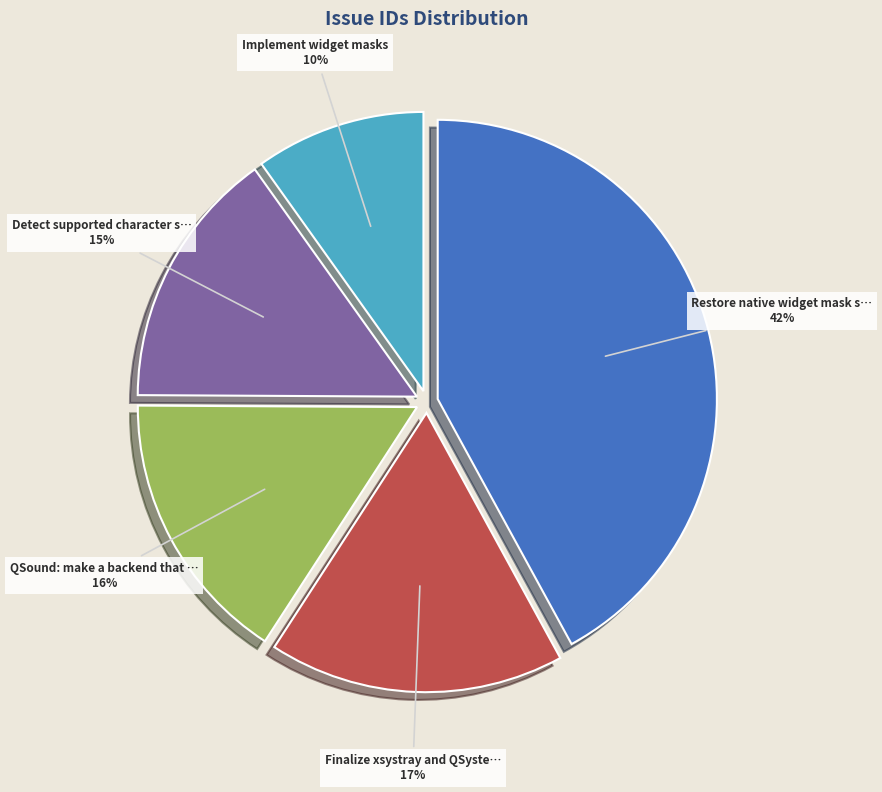

How many slices are in this pie chart?

5